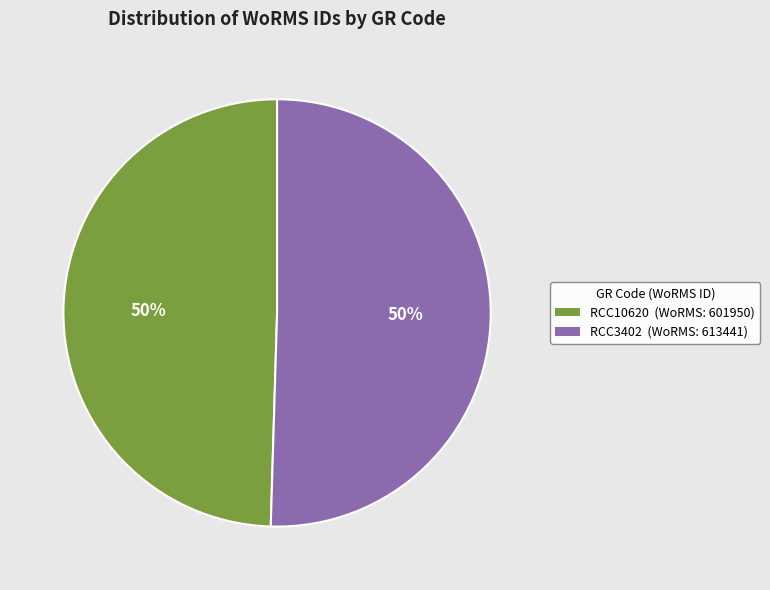

What is the ratio of the value at RCC3402 to the value at RCC10620?

1.0